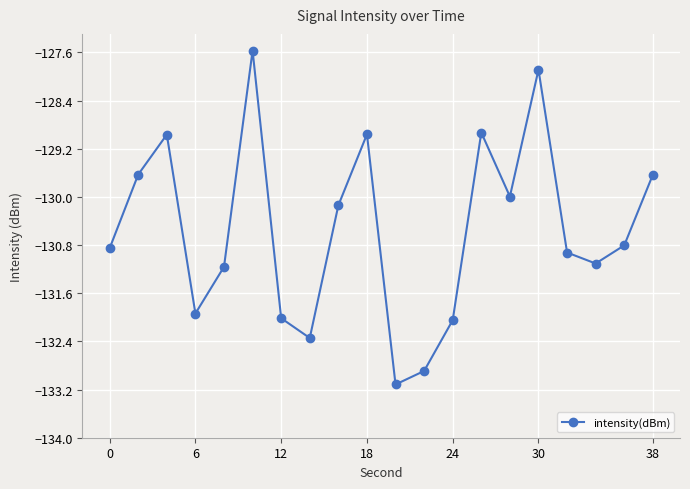

How many points are lower than both their immediate neighbors (excluding endpoints)?

5